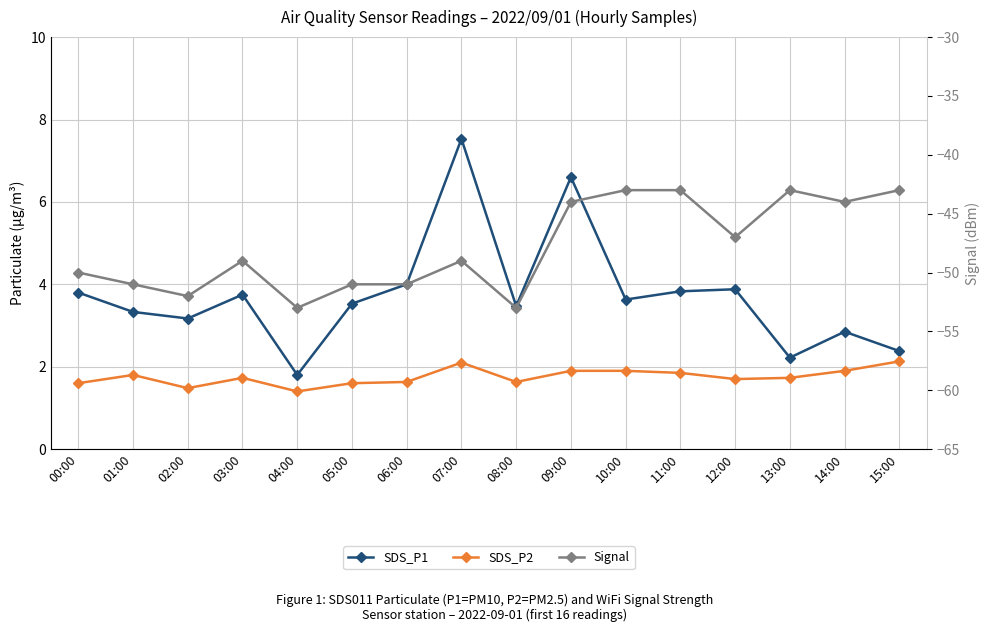

What is the difference between the maximum and minimum values in the SDS_P2 series?

0.7